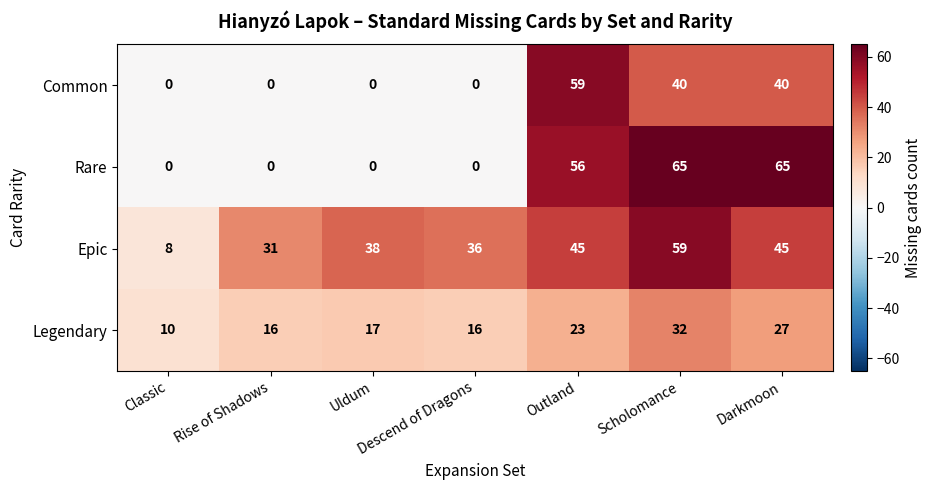

At which label does Epic reach its minimum?

Classic